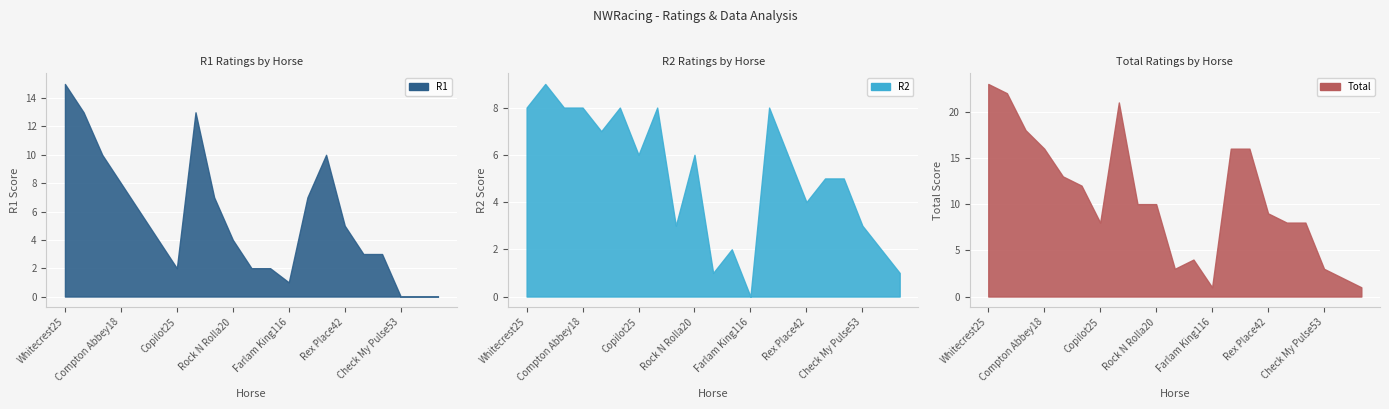

What value does the Total series have at Arcanista7, to the nearest 5?

20